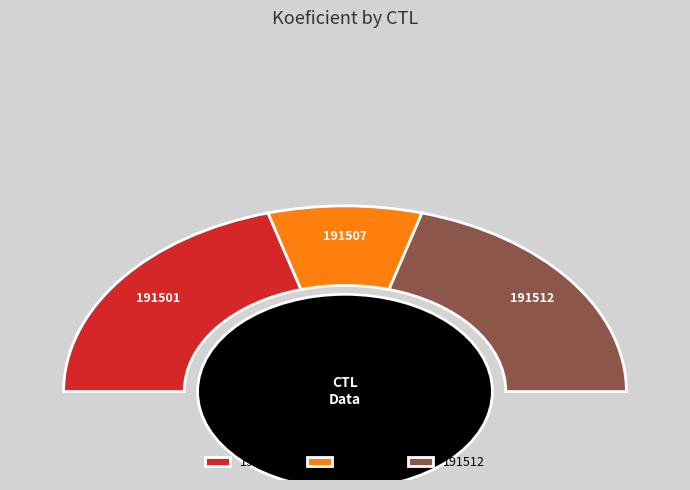

What is the smallest slice in the pie chart?

191507